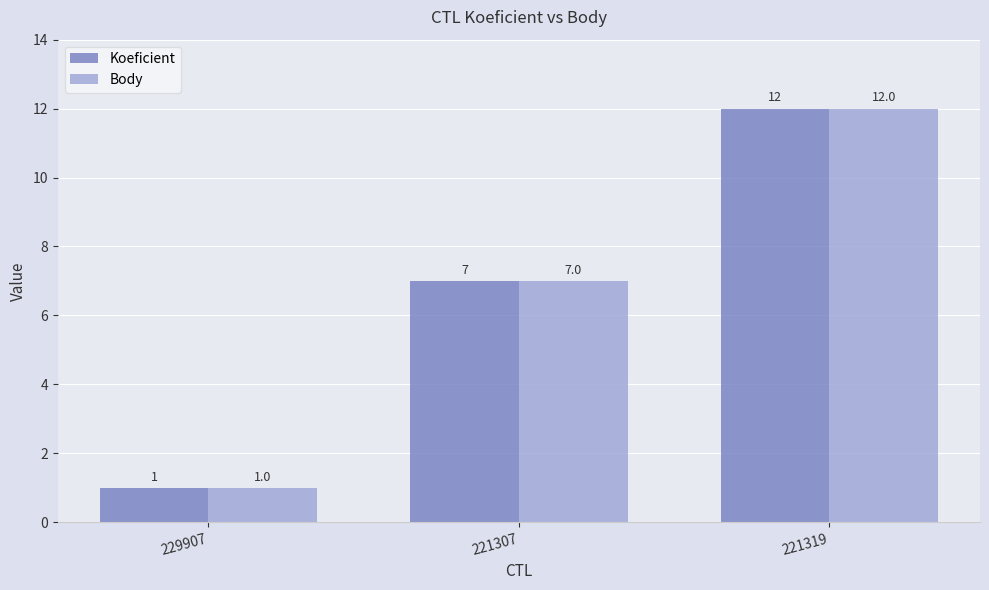

Count the Body values in the range 1 to 12.

3